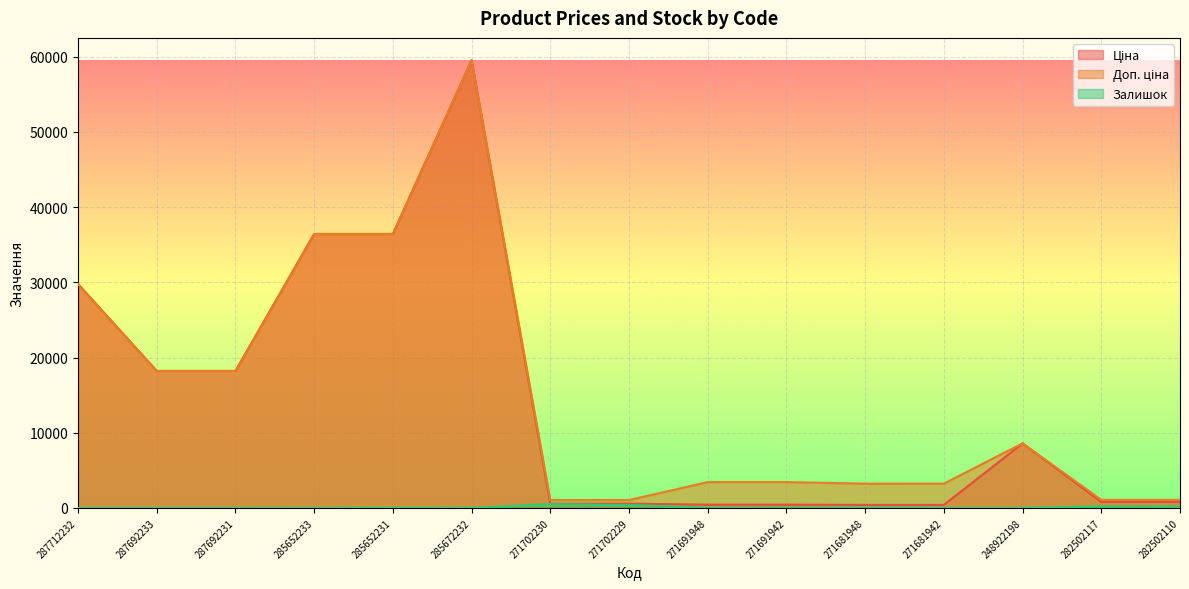

True or false: Залишок has a value of 22.6 at 285672232.

False